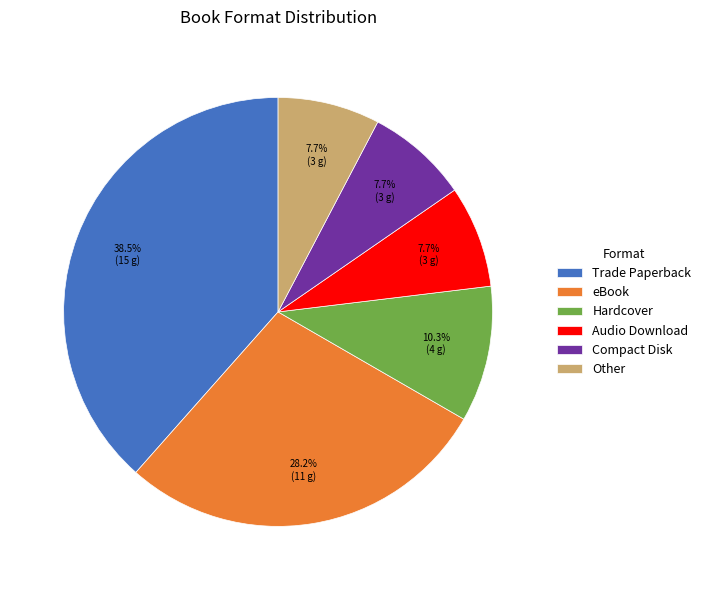

To the nearest percent, what is the combined percentage of Other and Trade Paperback?

46%